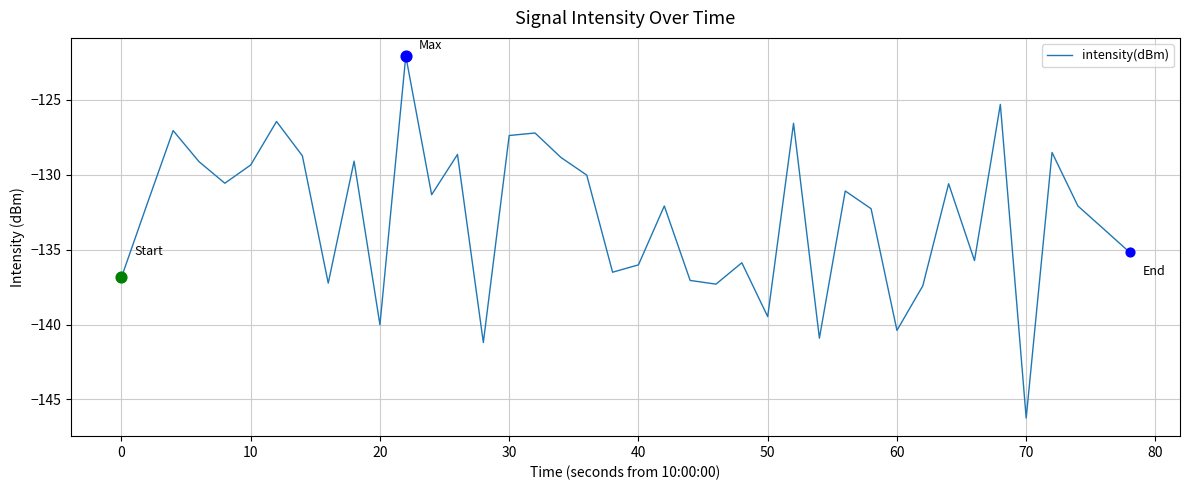

What is the difference between the maximum and minimum values?

24.2